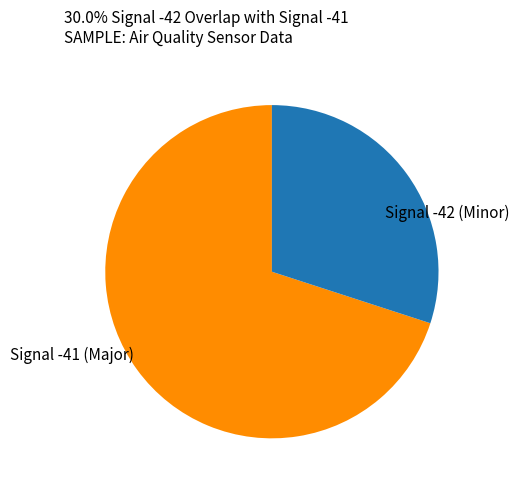

Does any single category account for the majority?

Yes